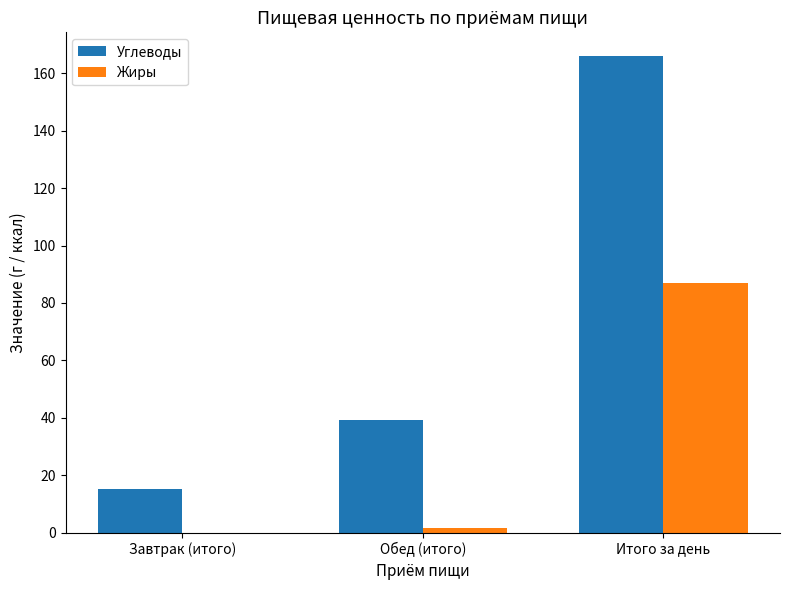

Which series has the largest total across all categories?

Углеводы